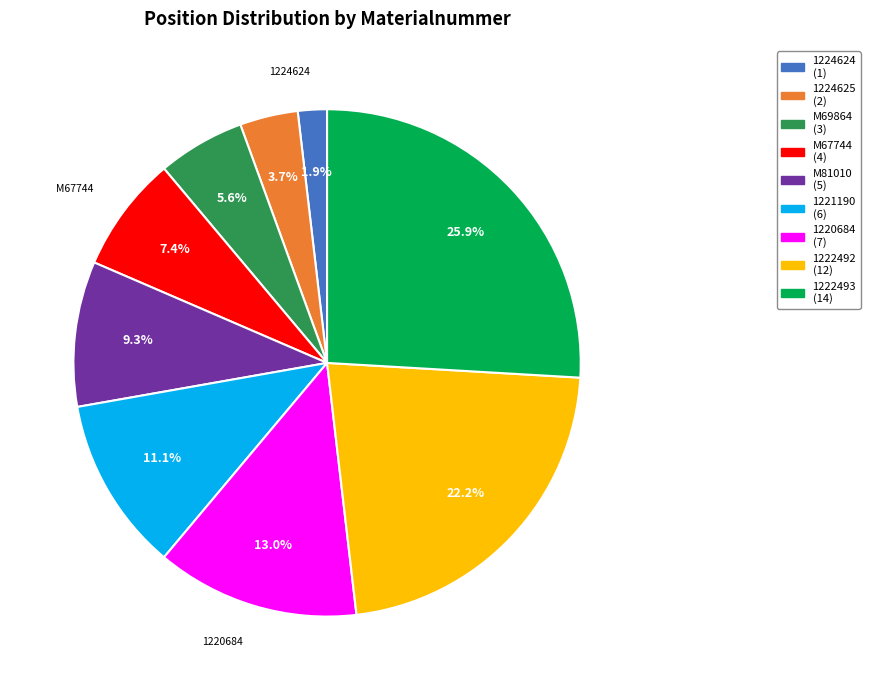

Which category has the biggest portion of the pie?

1222493